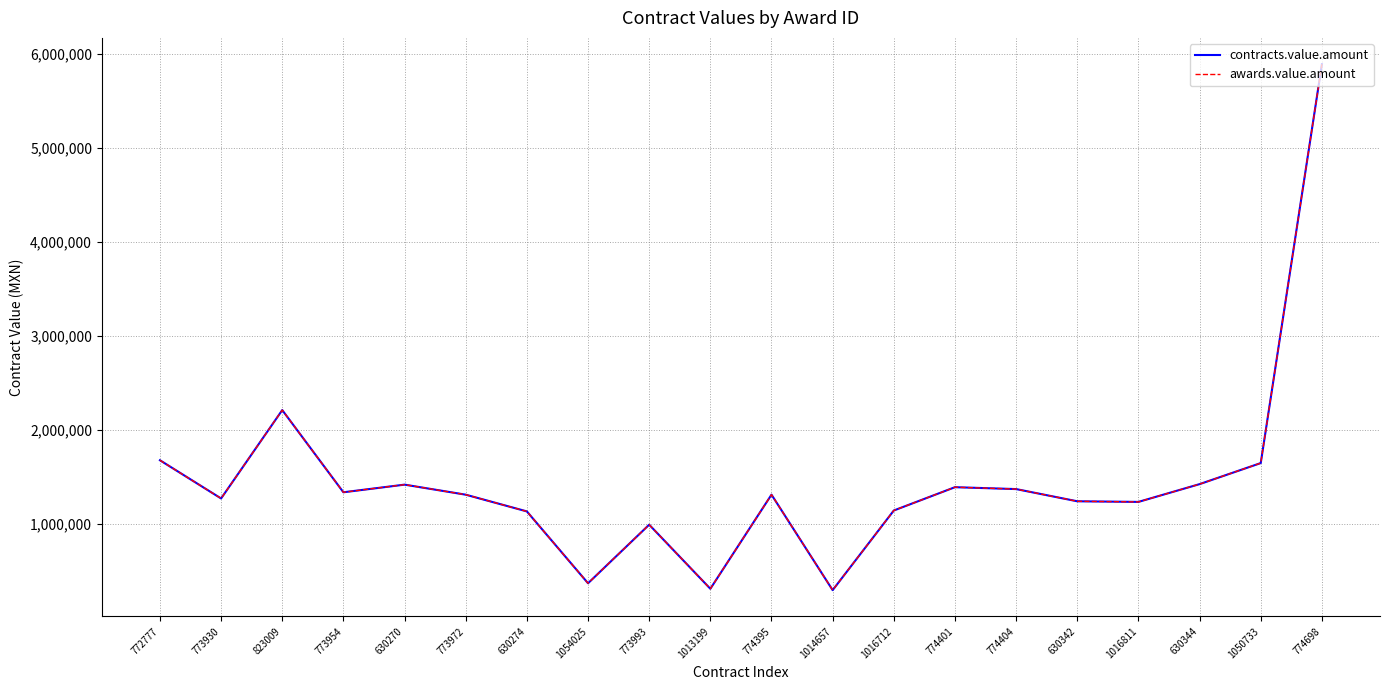

What position from the right is 773930?

19